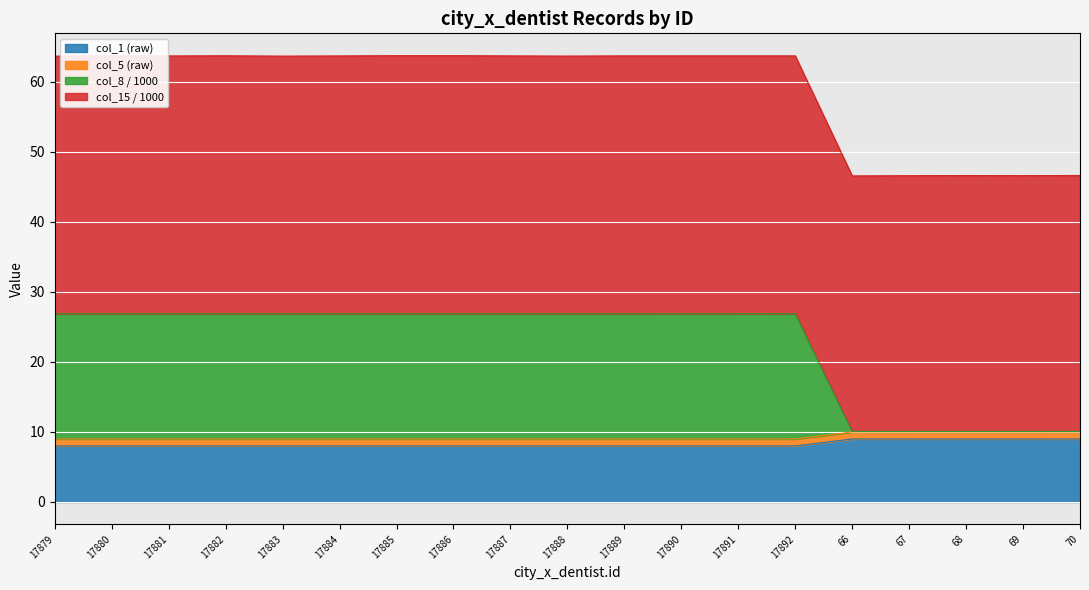

What is the sum of all col_1 values?

157.0